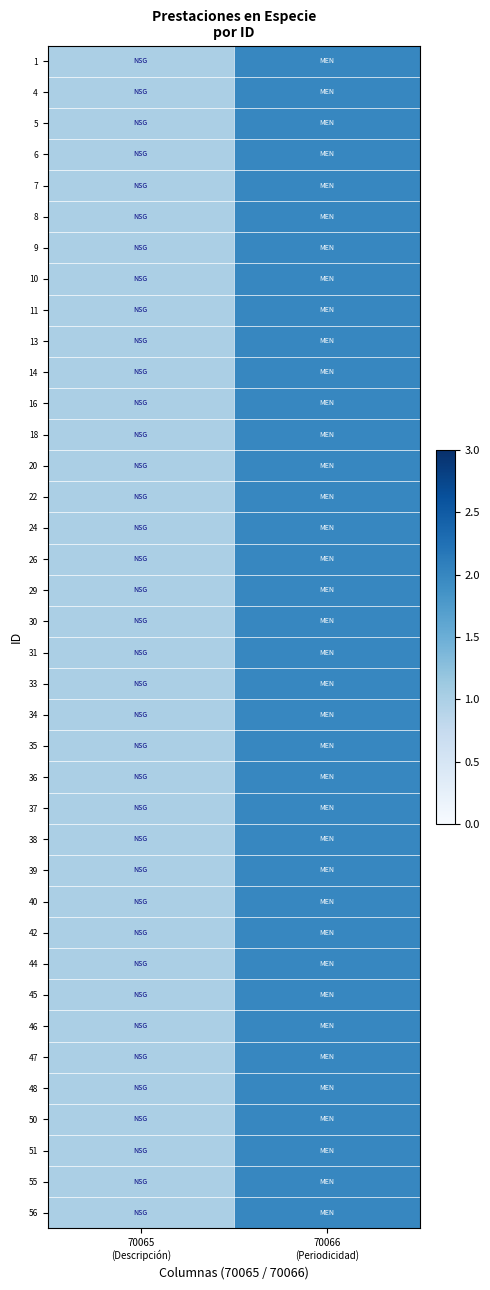

List the series in order of their peak value, highest first.

1, 4, 5, 6, 7, 8, 9, 10, 11, 13, 14, 16, 18, 20, 22, 24, 26, 29, 30, 31, 33, 34, 35, 36, 37, 38, 39, 40, 42, 44, 45, 46, 47, 48, 50, 51, 55, 56